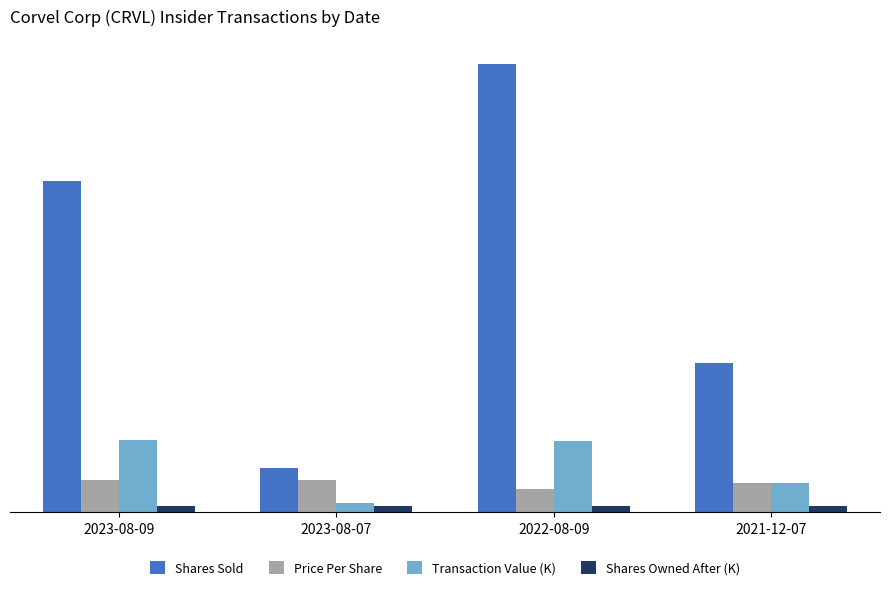

Does the chart contain stacked bars?

No